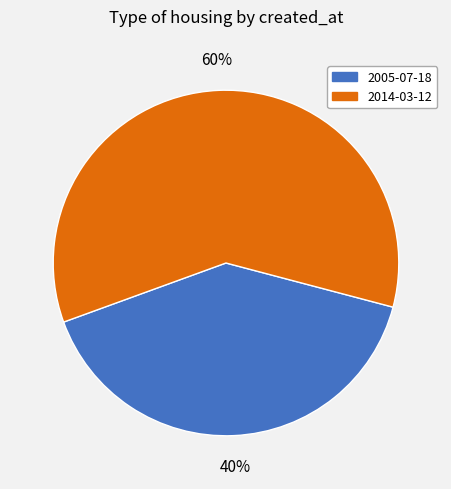

True or false: 2005-07-18 accounts for 40% of the total.

True